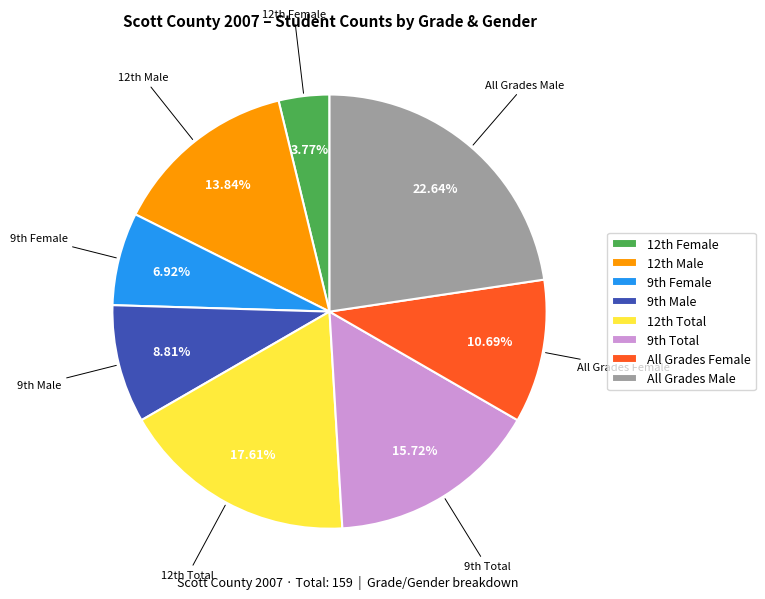

Is All Grades Male the majority of the pie?

No